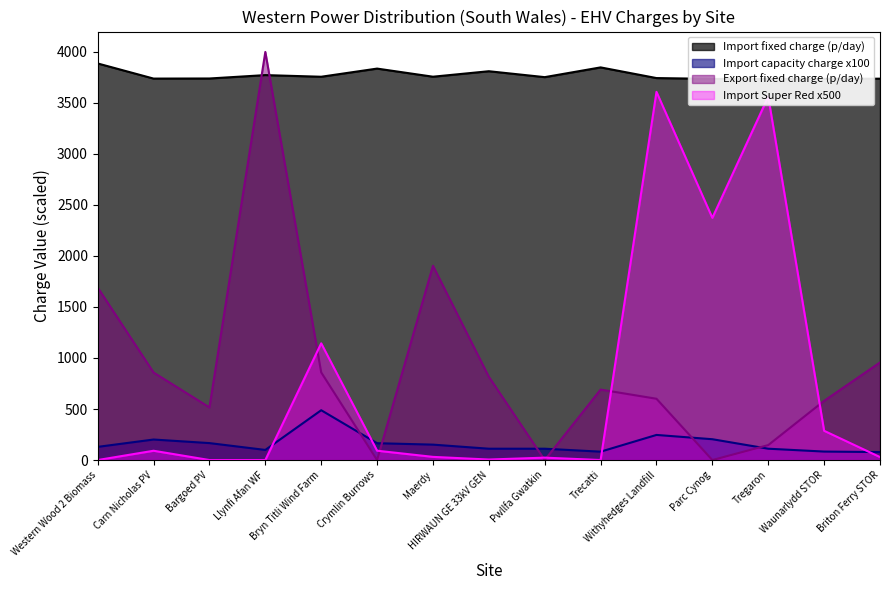

Which label corresponds to the largest value in the chart?

Llynfi Afan WF